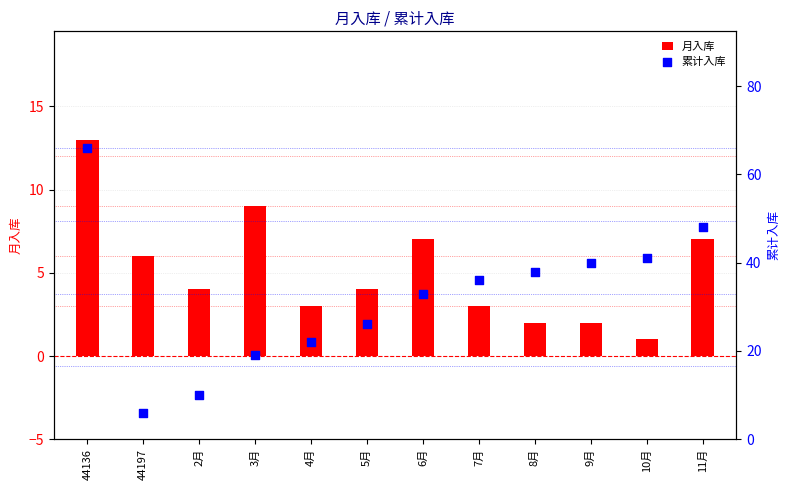

What are all the series names shown in the legend?

月入库, 累计入库